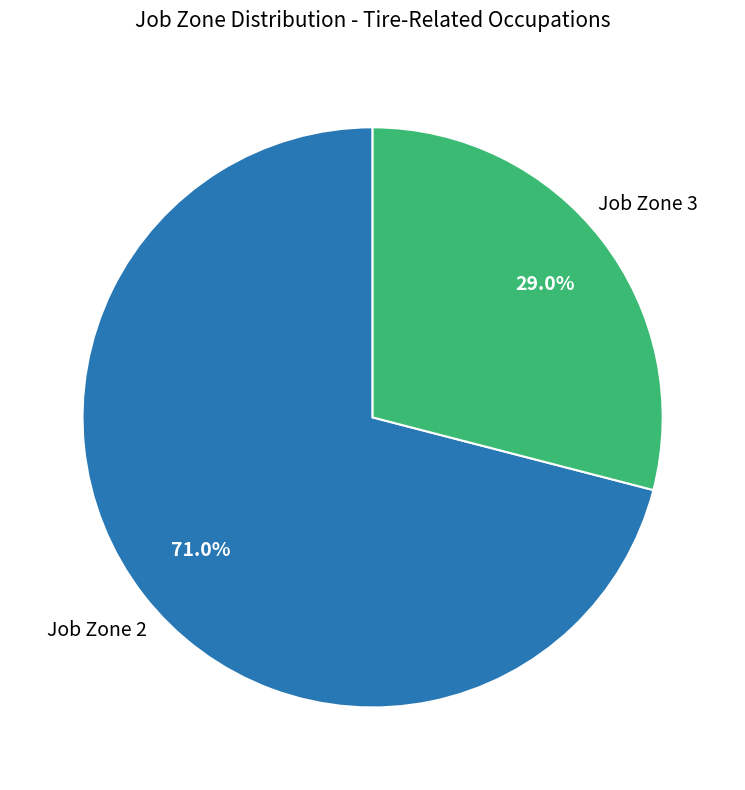

Is there a majority slice in this chart?

Yes